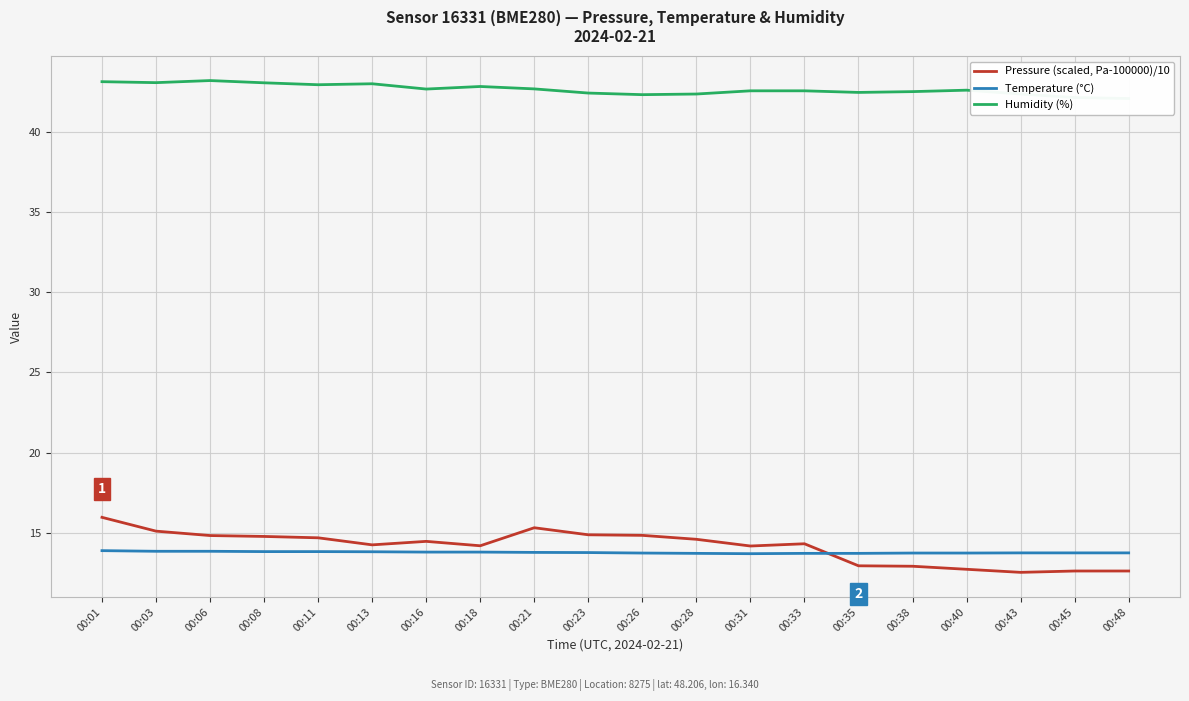

True or false: Pressure (scaled, Pa-100000)/10 has more than 2 interior local peaks.

True